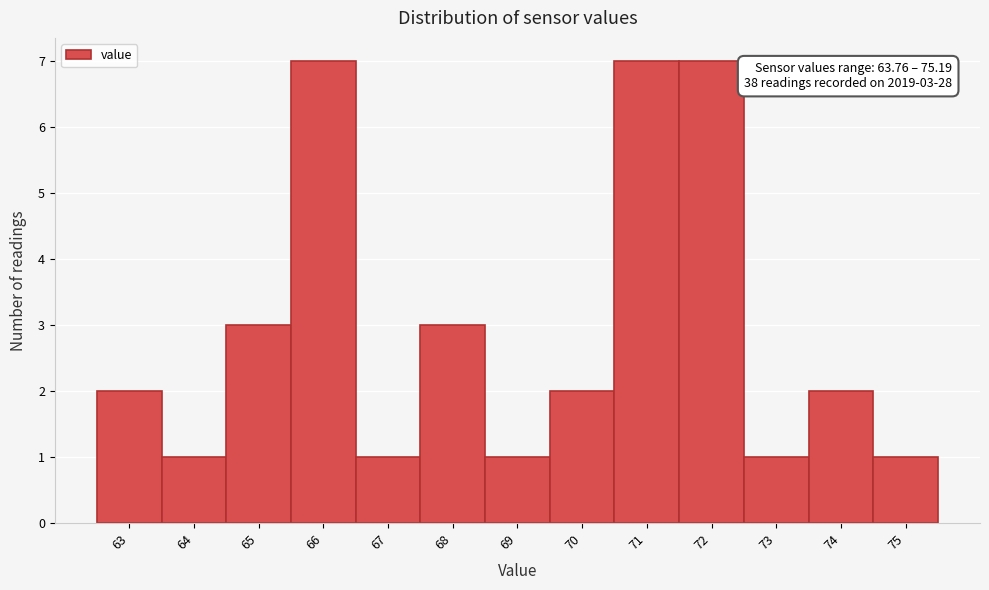

Reading left to right, what are all the values shown in this chart?

63=2	64=1	65=3	66=7	67=1	68=3	69=1	70=2	71=7	72=7	73=1	74=2	75=1